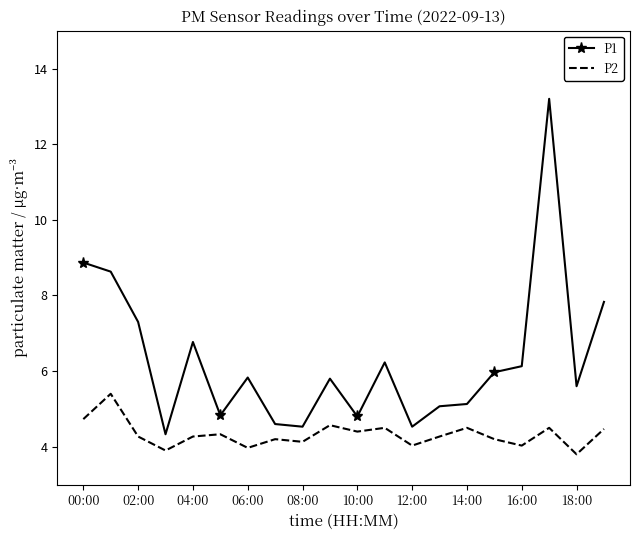

What is the smallest value displayed?

3.8